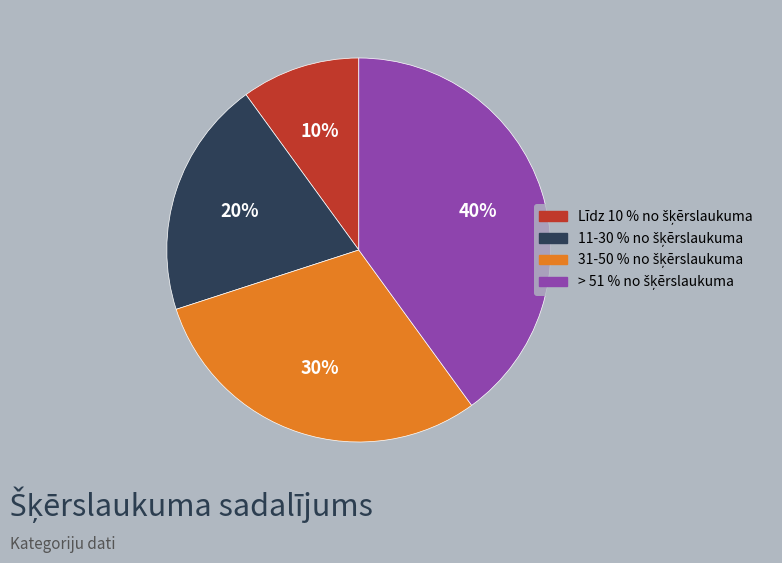

Does any single category account for the majority?

No